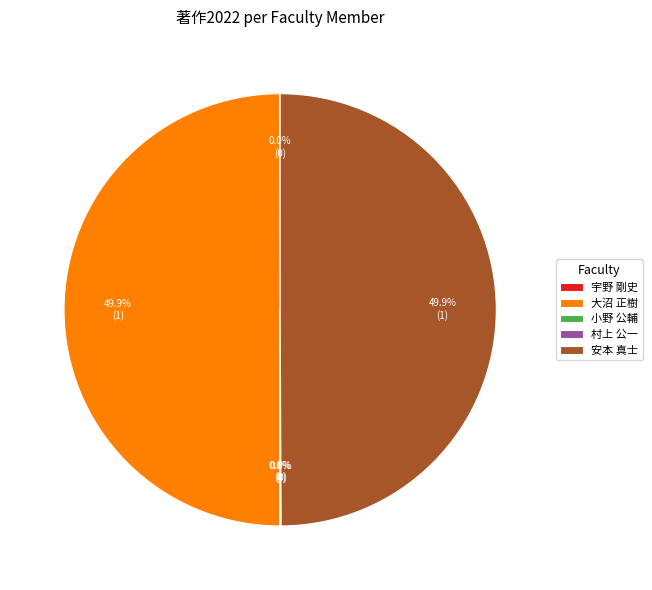

What portion of the pie excludes 大沼 正樹?

50.0%